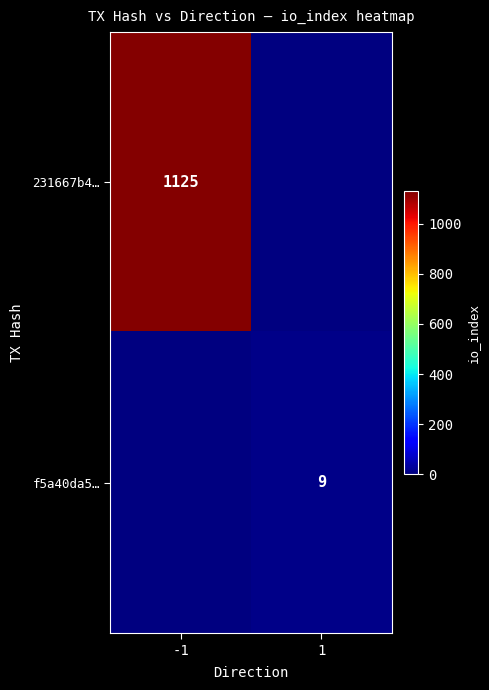

True or false: 231667b4… has a value of 1125 at -1.

True